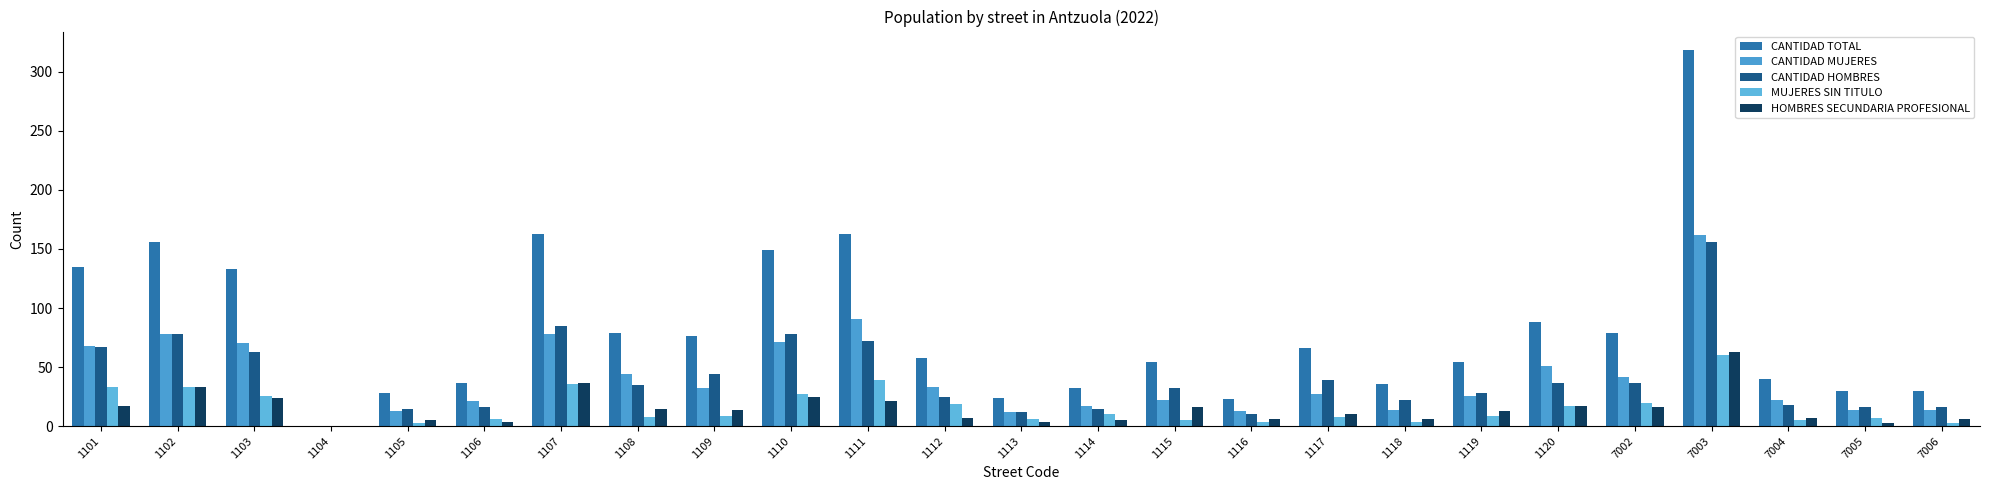

True or false: CANTIDAD HOMBRES has a value of 5 at 7005.

False